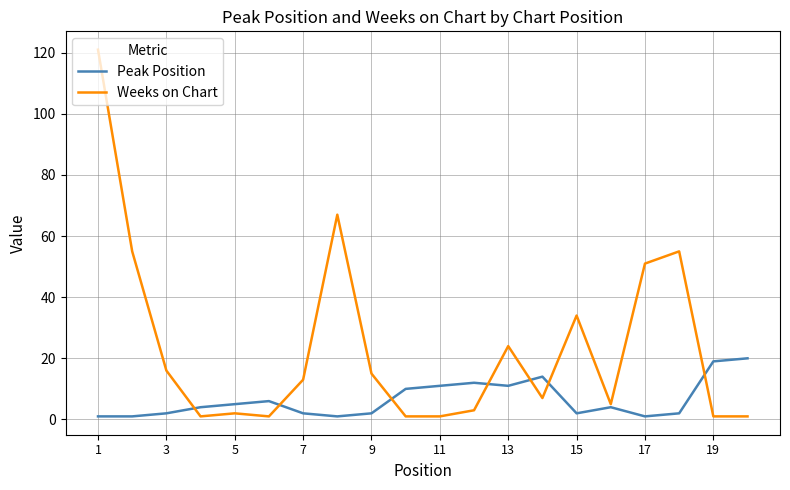

Does the chart have visible grid lines?

Yes